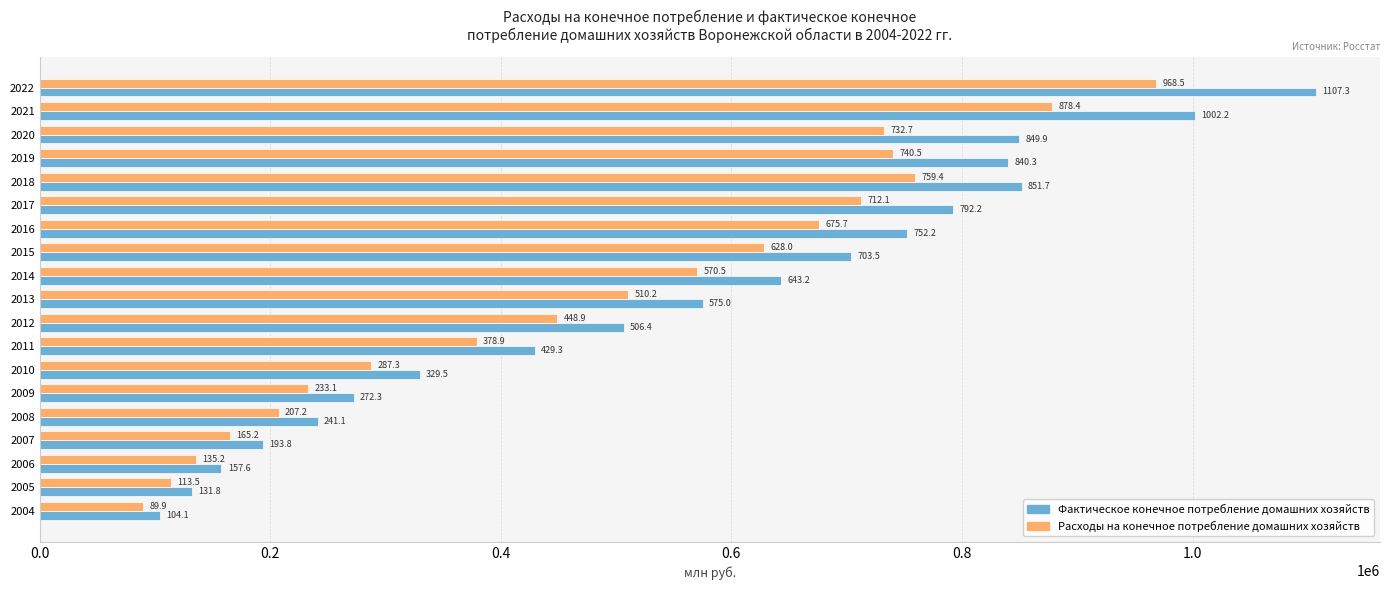

What are all the series names shown in the legend?

Фактическое конечное потребление домашних хозяйств, Расходы на конечное потребление домашних хозяйств